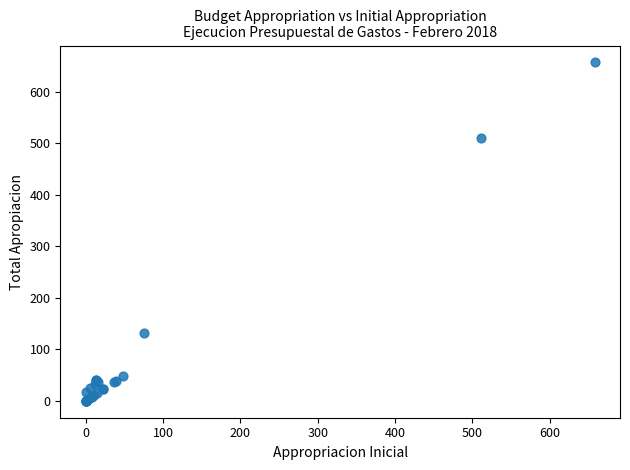

What Y value in the scatter plot is closest to 328?

509.5